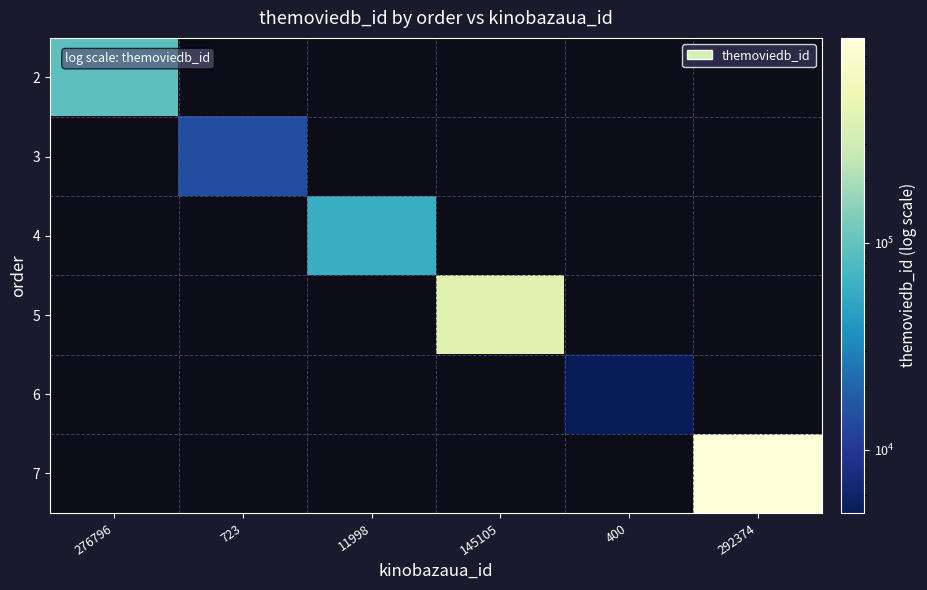

Which label corresponds to the smallest value in the chart?

400